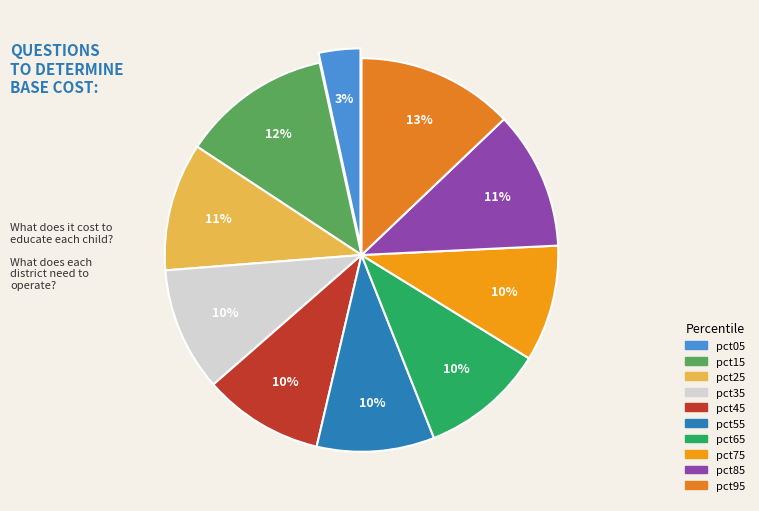

To the nearest percent, what is the combined percentage of pct65 and pct55?

20%